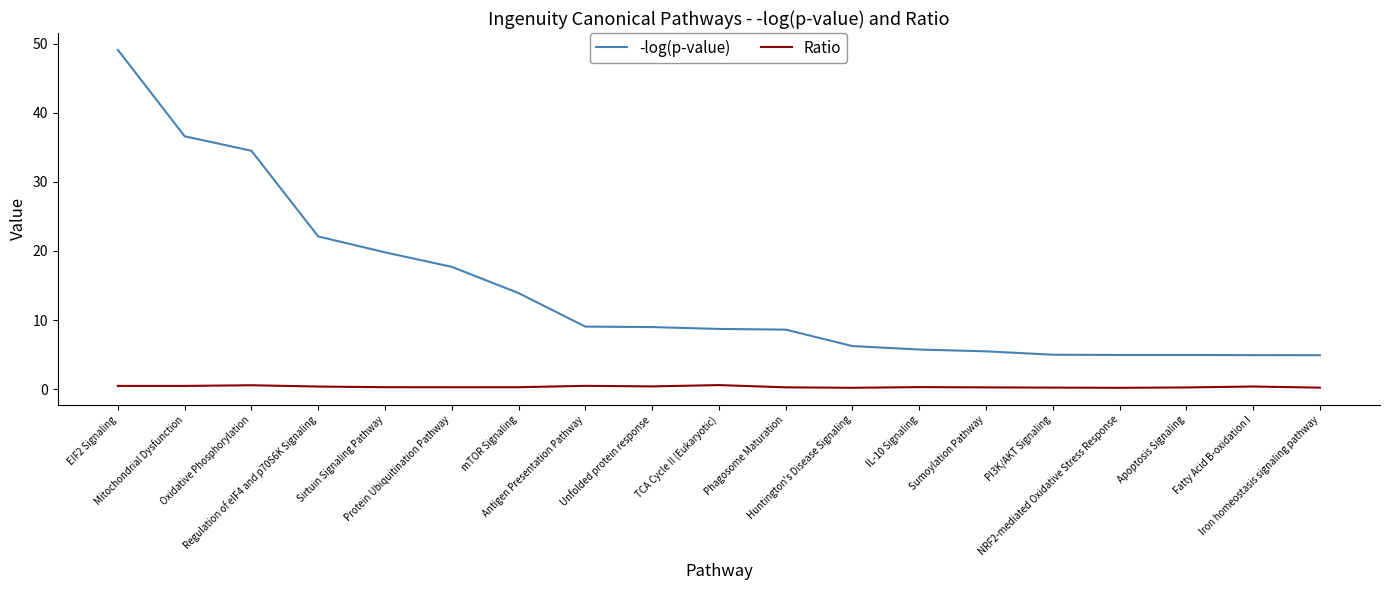

How many lines are shown in the chart?

2